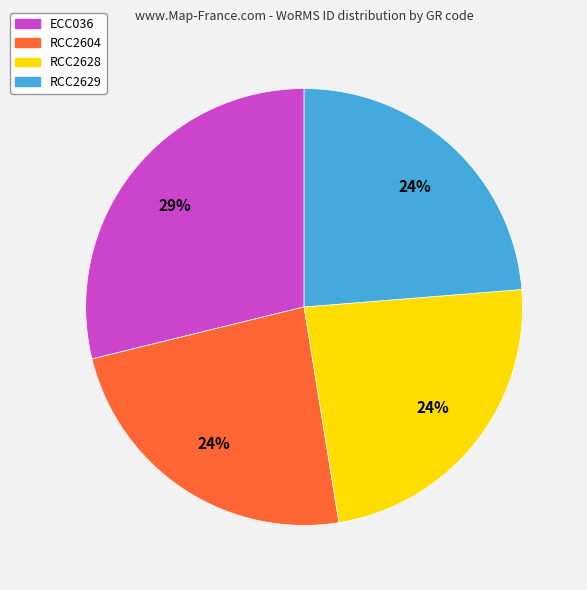

Which slice is the largest?

ECC036